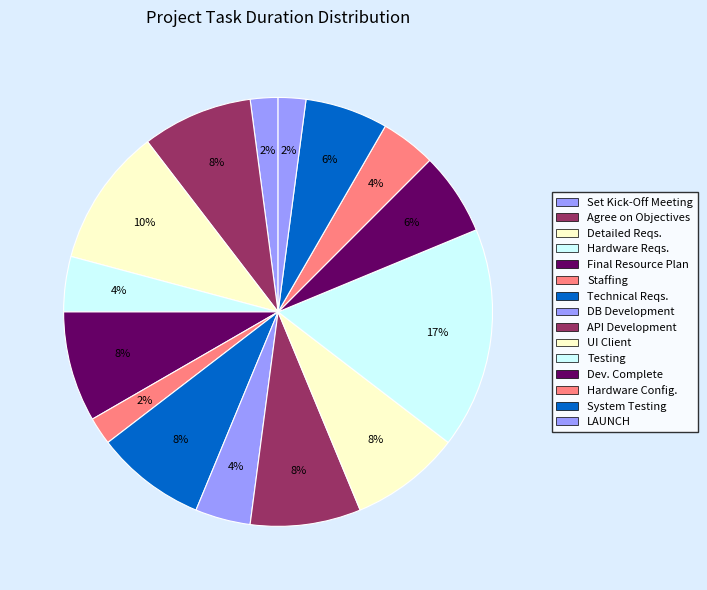

Is there any slice that represents more than half of the pie?

No